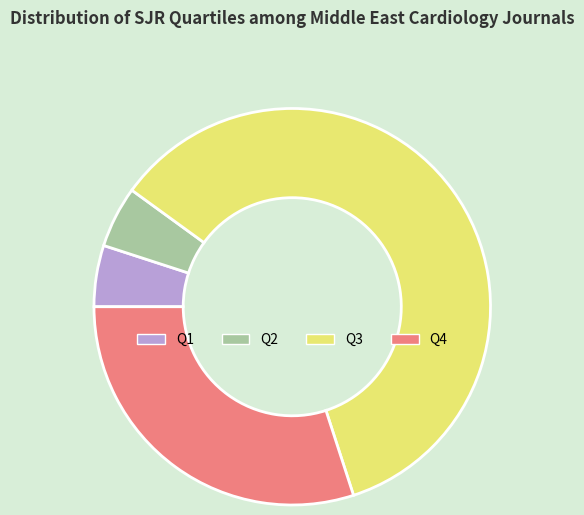

True or false: Q4 accounts for 24% of the total.

False